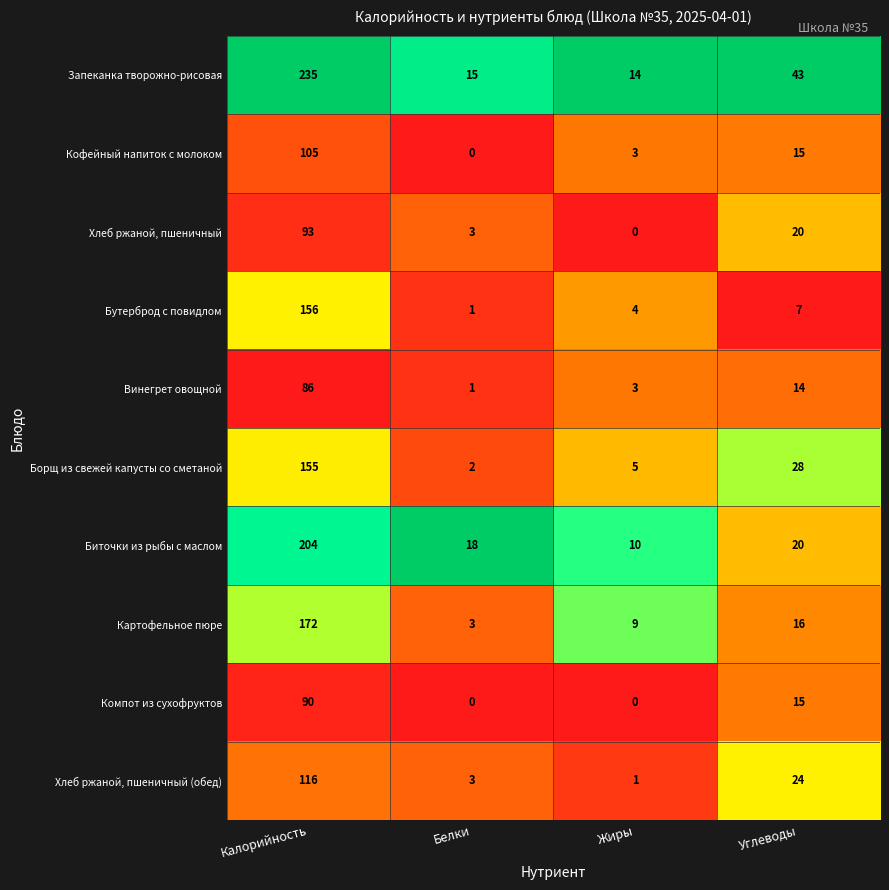

What is the minimum value for Запеканка творожно-рисовая?

14